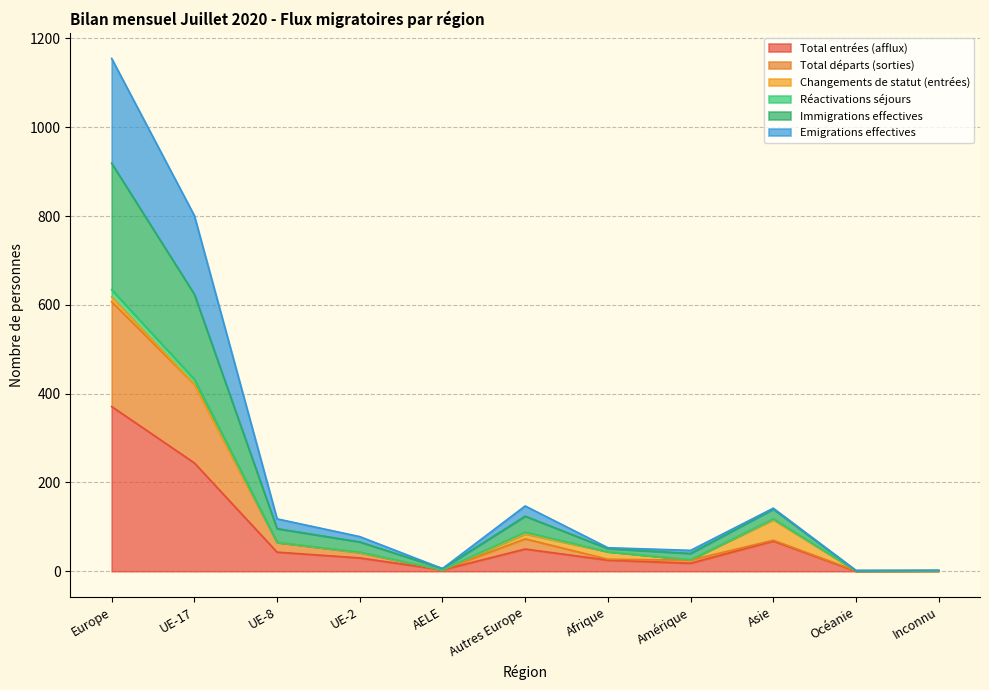

Does the chart have visible grid lines?

Yes